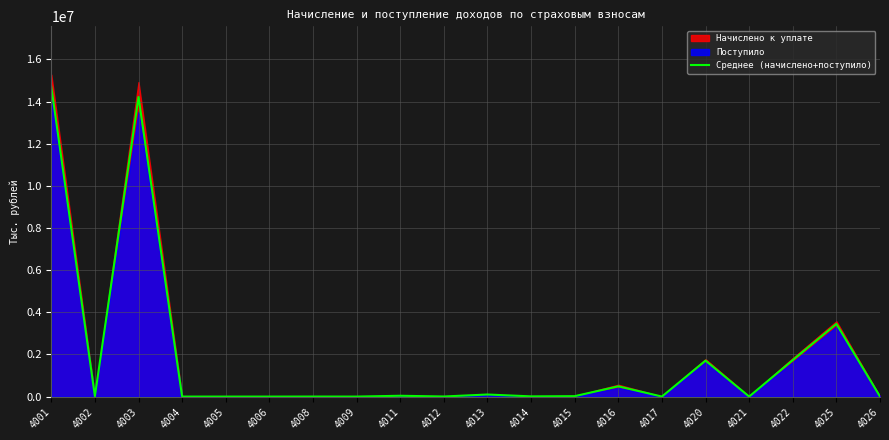

Reading left to right, extract all data points from this chart.

4001=14702587.0	4002=22369.0	4003=14215615.0	4004=118.0	4005=206.0	4006=40.0	4008=1715.0	4009=334.5	4011=38852.5	4012=4570.5	4013=98422.0	4014=10163.0	4015=20077.5	4016=487686.0	4017=814.5	4020=1707400.5	4021=1023.0	4022=1733070.0	4025=3447701.0	4026=4732.5